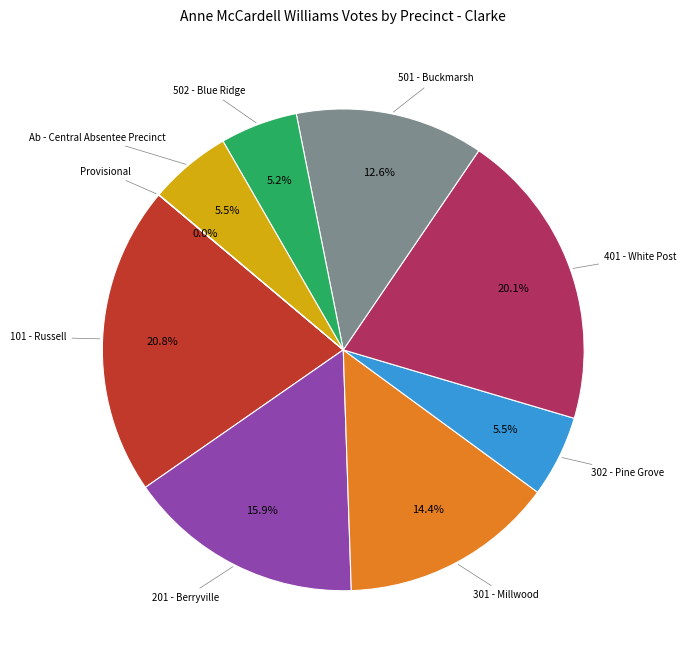

Is there any slice that represents more than half of the pie?

No